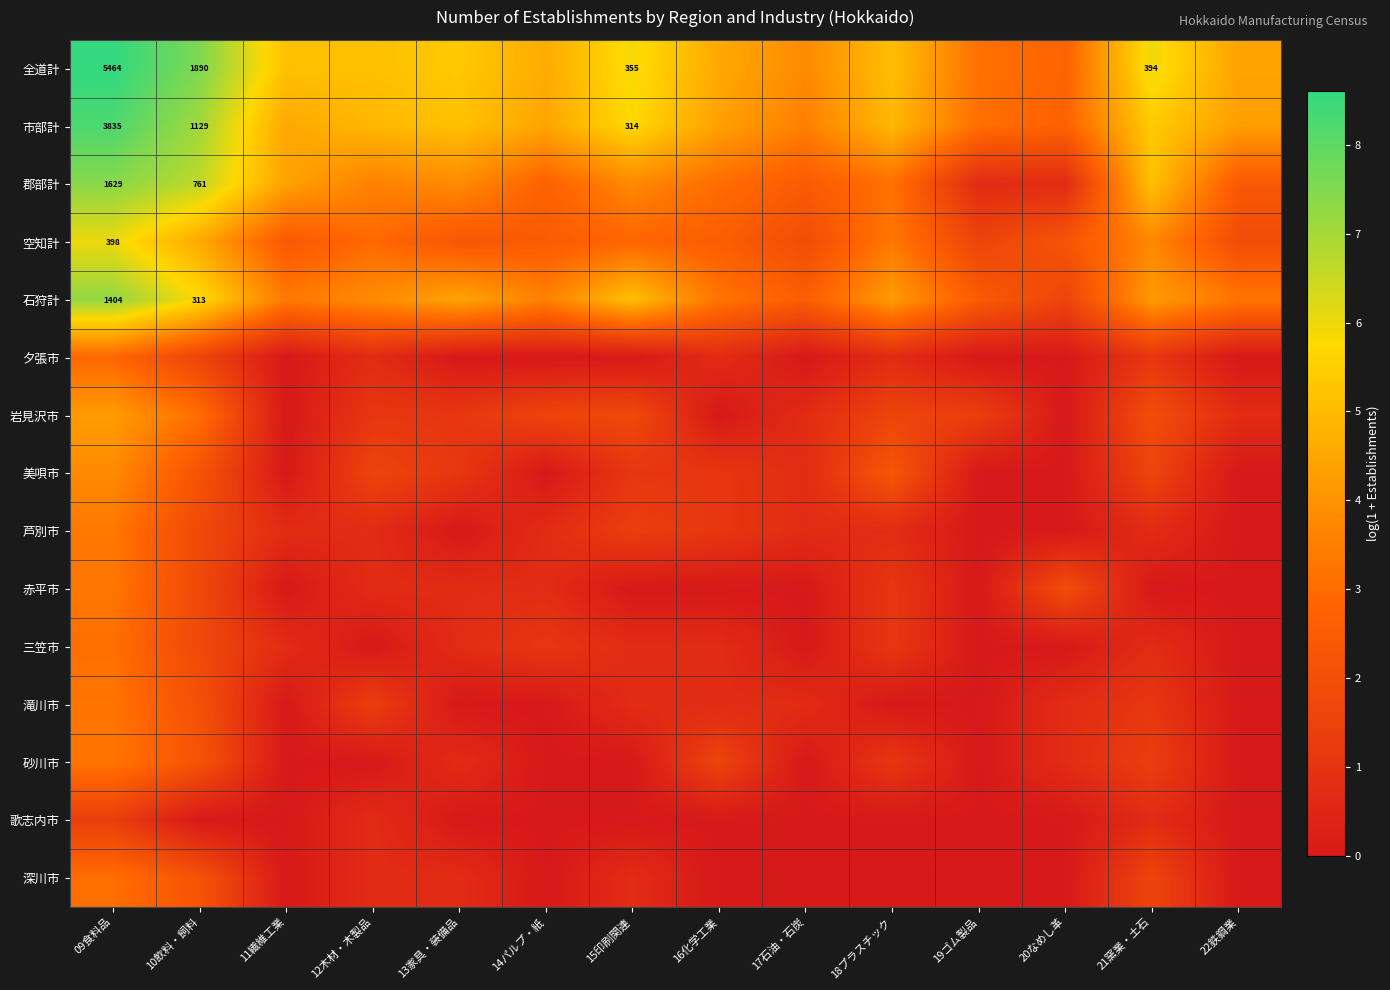

Is it true that 夕張市 equals 0.0 at 17石油・石炭?

True